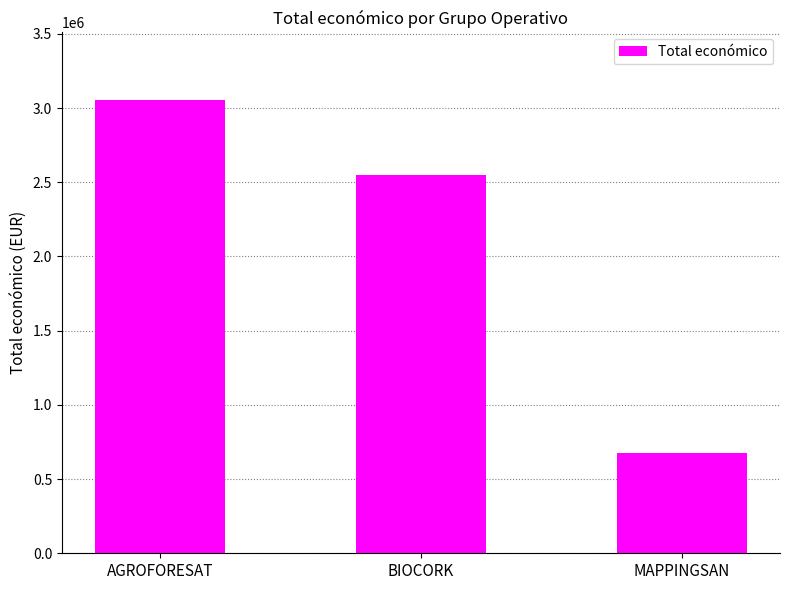

Reading left to right, transcribe all the data shown in this chart.

AGROFORESAT=3051573	BIOCORK=2546283	MAPPINGSAN=677425